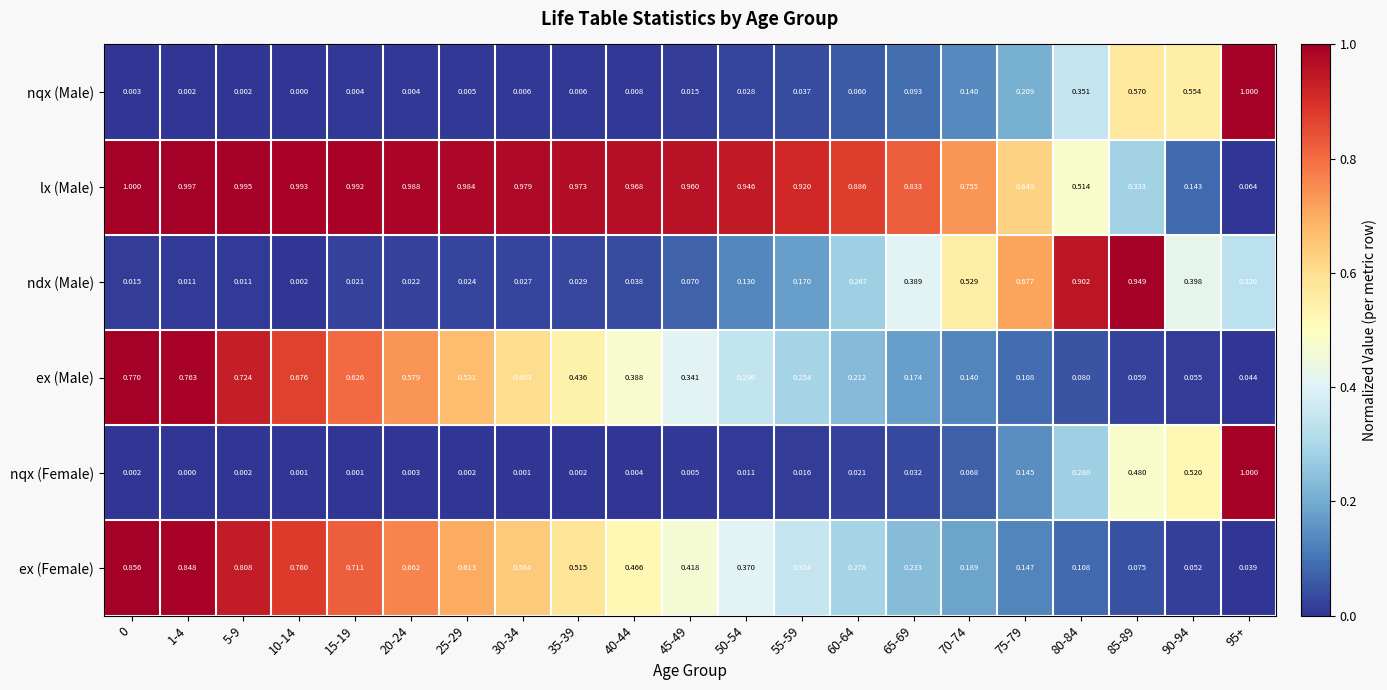

What is the total value across all series at 60-64?

1.7